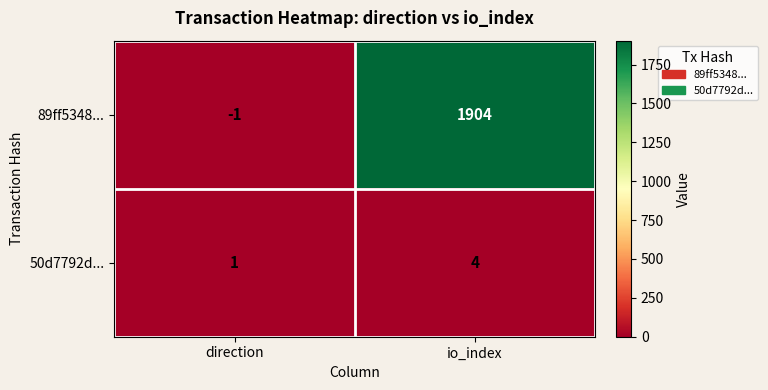

Rank the series by their average value, from lowest to highest.

50d7792d..., 89ff5348...